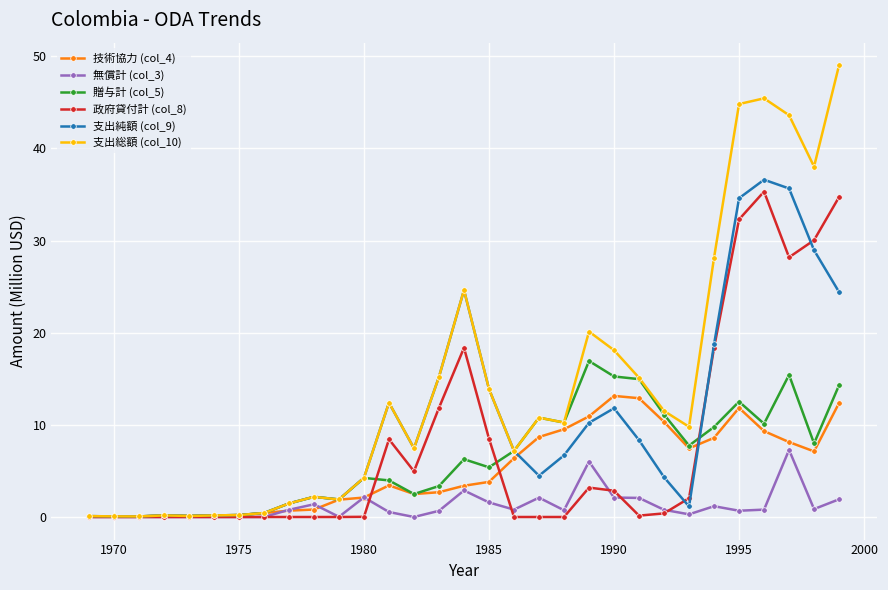

True or false: 支出純額 (col_9) has more than 1 interior local peaks.

True